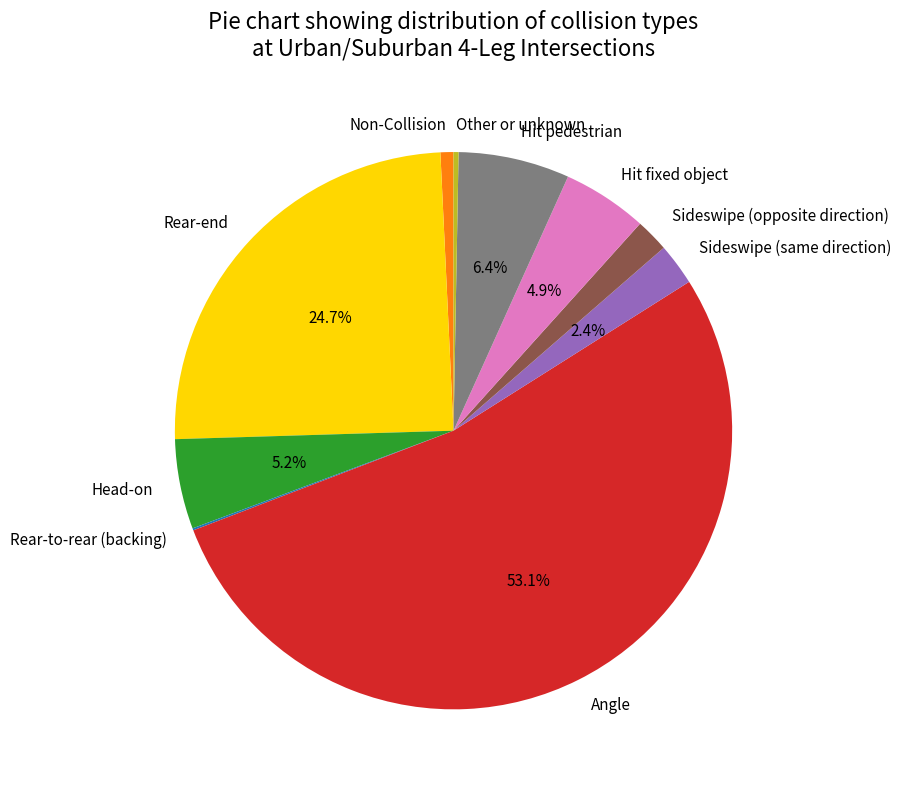

To the nearest percent, what is the difference between the largest and smallest slice percentages?

53%